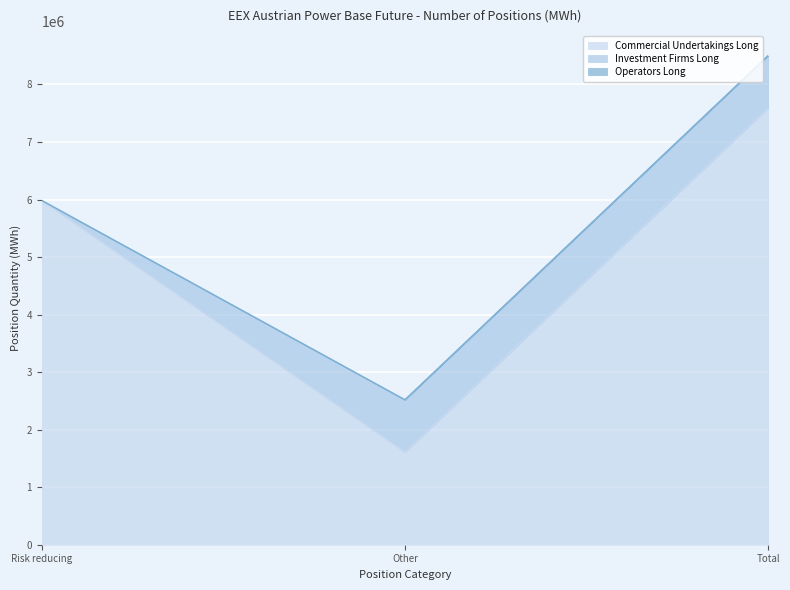

What is the total value across all series at Other?

2518331